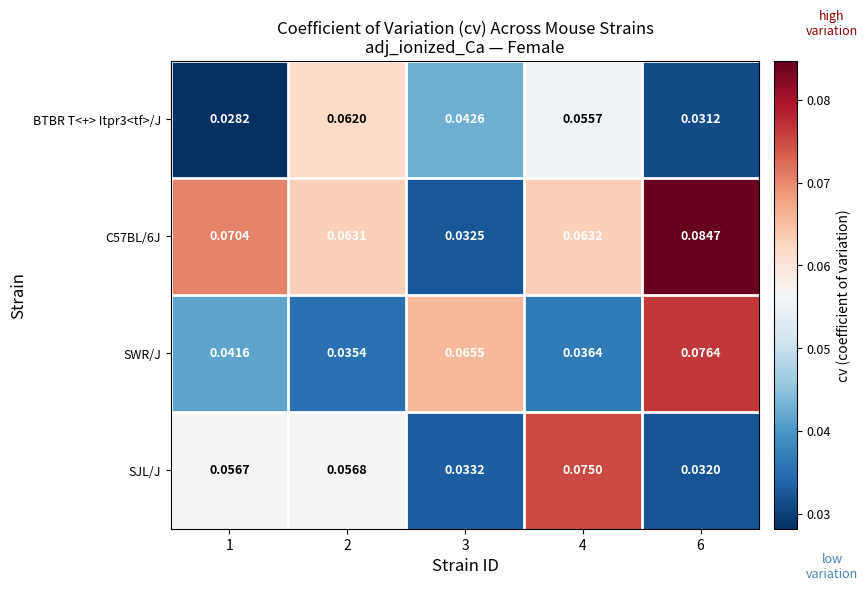

How many data points does each series have?

5